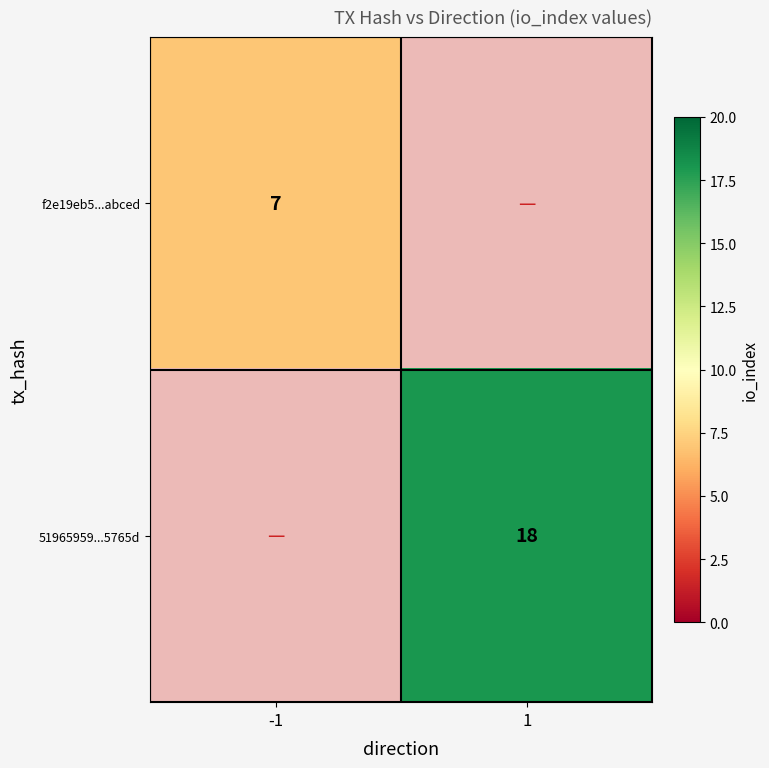

The value of 51965959...5765d at 1 is 18. True or false?

True